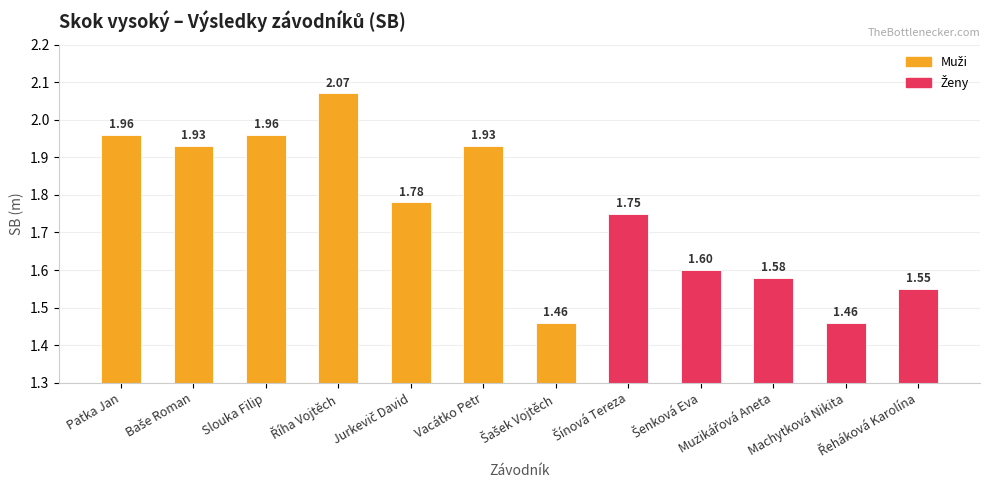

Reading left to right, list all the values displayed in this chart.

Muži: Patka Jan=2.0	Baše Roman=1.9	Slouka Filip=2.0	Říha Vojtěch=2.1	Jurkevič David=1.8	Vacátko Petr=1.9	Šašek Vojtěch=1.5	Šínová Tereza=0.0	Šenková Eva=0.0	Muzikářová Aneta=0.0	Machytková Nikita=0.0	Řeháková Karolína=0.0
Ženy: Patka Jan=0.0	Baše Roman=0.0	Slouka Filip=0.0	Říha Vojtěch=0.0	Jurkevič David=0.0	Vacátko Petr=0.0	Šašek Vojtěch=0.0	Šínová Tereza=1.8	Šenková Eva=1.6	Muzikářová Aneta=1.6	Machytková Nikita=1.5	Řeháková Karolína=1.6